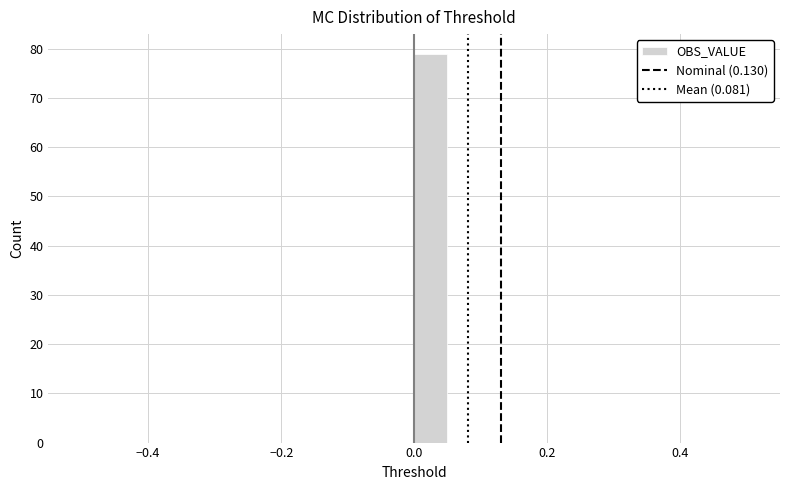

Around what value on the x-axis is the tallest bar? Give the approximate position of its centre, as read against the axis.

0.02